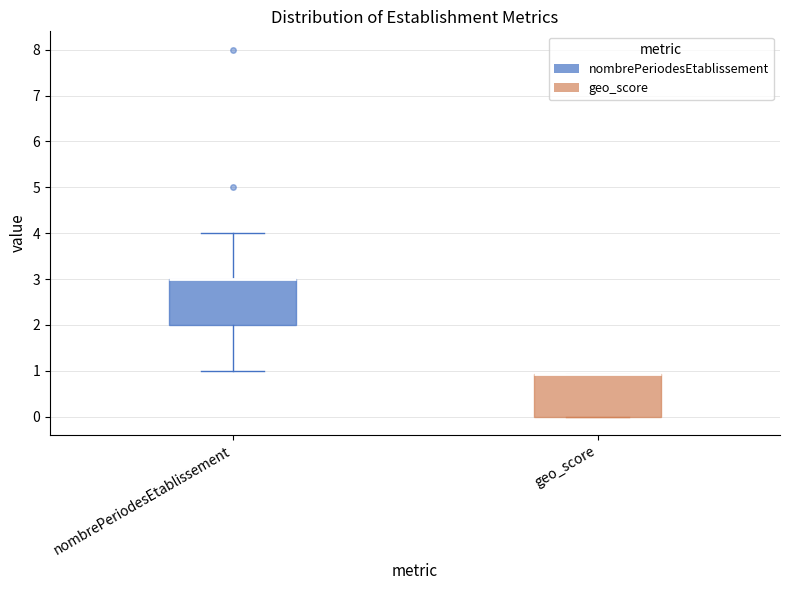

Reading left to right, read every box against the y-axis: the position of its median line, the range the box covers, and the ends of its whiskers. The values are not printed on the chart, so give them approximately, as read against the axis.

nombrePeriodesEtablissement: median 3.0 (drawn on the box's upper edge), box 2.0 to 3.0, whiskers 1.0 to 4.0
geo_score: median 0.9 (drawn on the box's upper edge), box 0.0 to 0.9, whiskers 0.0 to 0.9